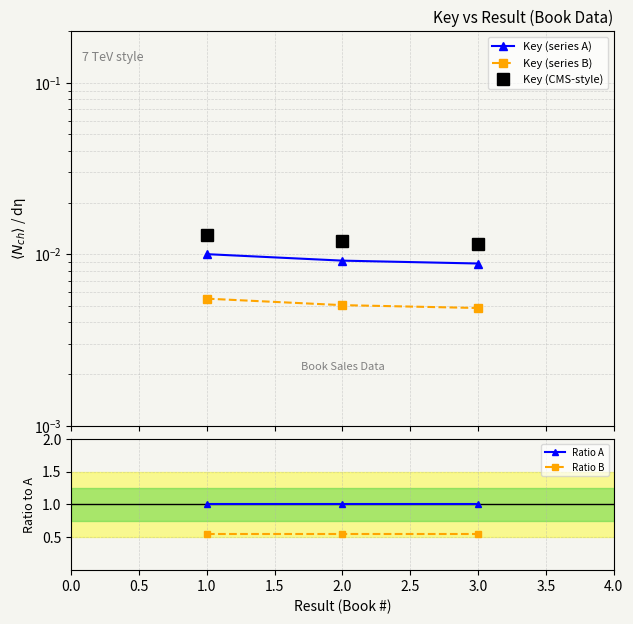

At how many categories does at least one series exceed 0?

3